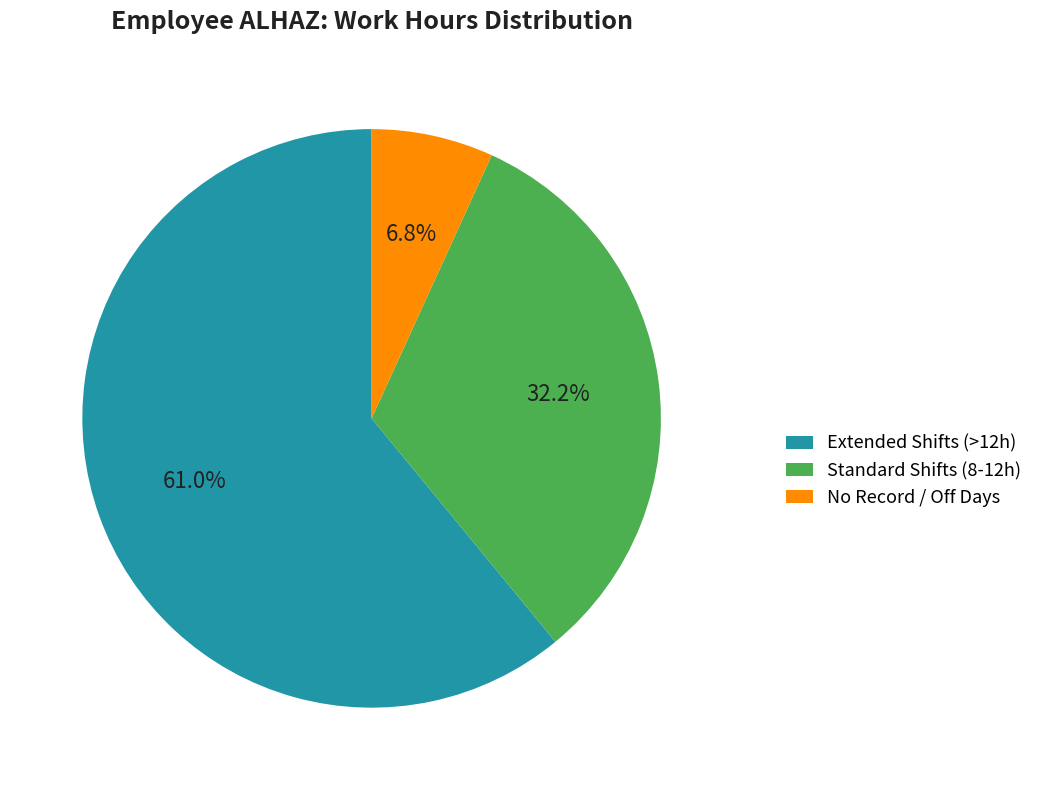

Between Standard Shifts (8-12h) and No Record / Off Days, which is larger?

Standard Shifts (8-12h)